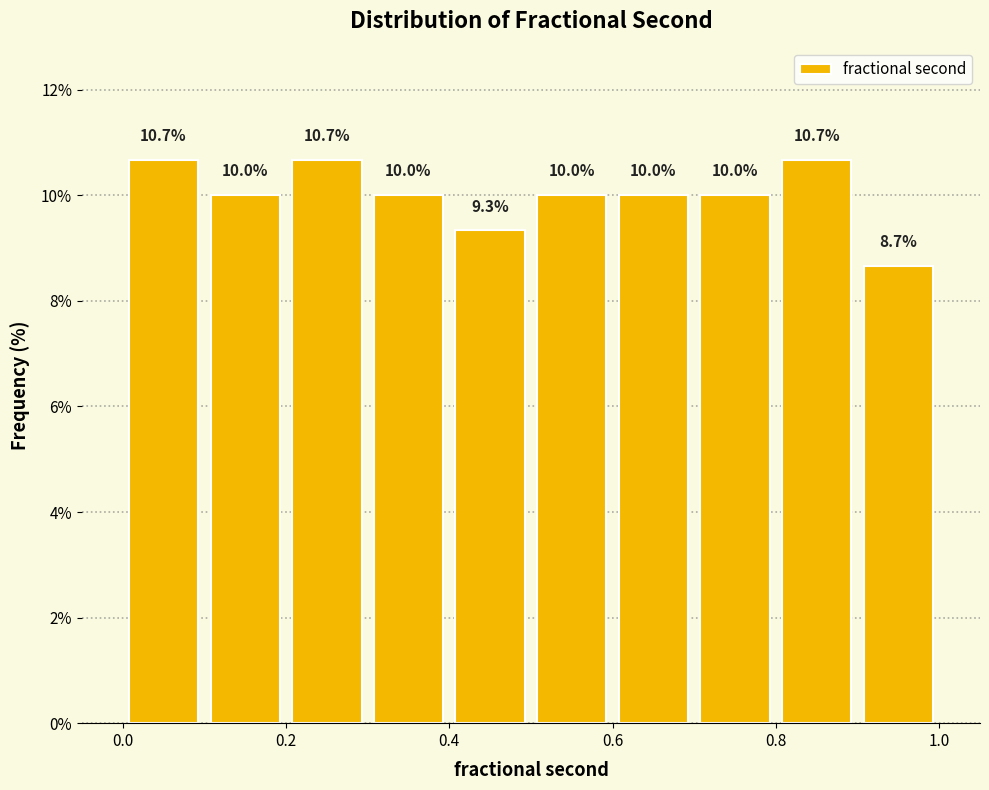

Reading left to right, transcribe this chart: for each bar, give the range it covers on the x-axis and its height.

0.0 to 0.1: 10.7
0.1 to 0.2: 10.0
0.2 to 0.3: 10.7
0.3 to 0.4: 10.0
0.4 to 0.5: 9.3
0.5 to 0.6: 10.0
0.6 to 0.7: 10.0
0.7 to 0.8: 10.0
0.8 to 0.9: 10.7
0.9 to 1.0: 8.7